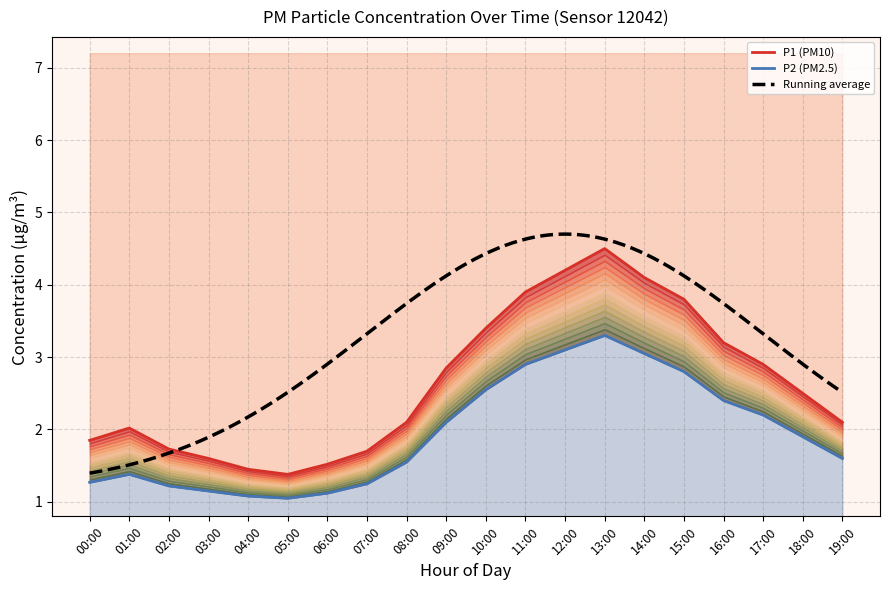

What position from the right is 16:00?

4